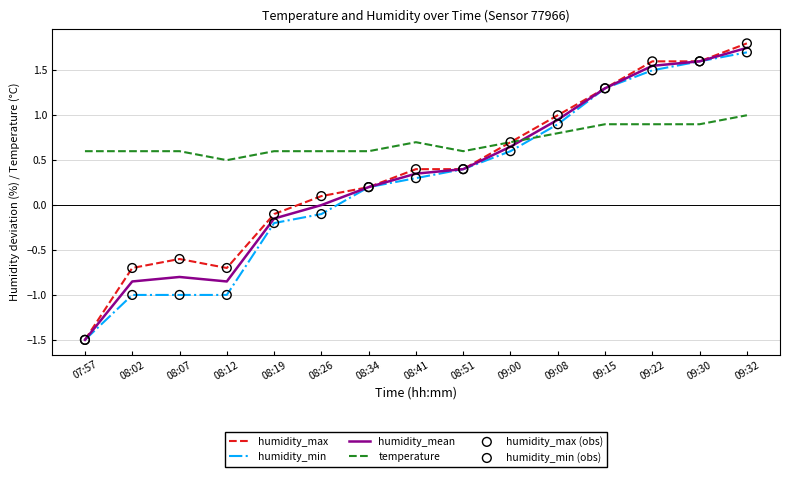

Which series has the largest range (max minus min)?

humidity_max